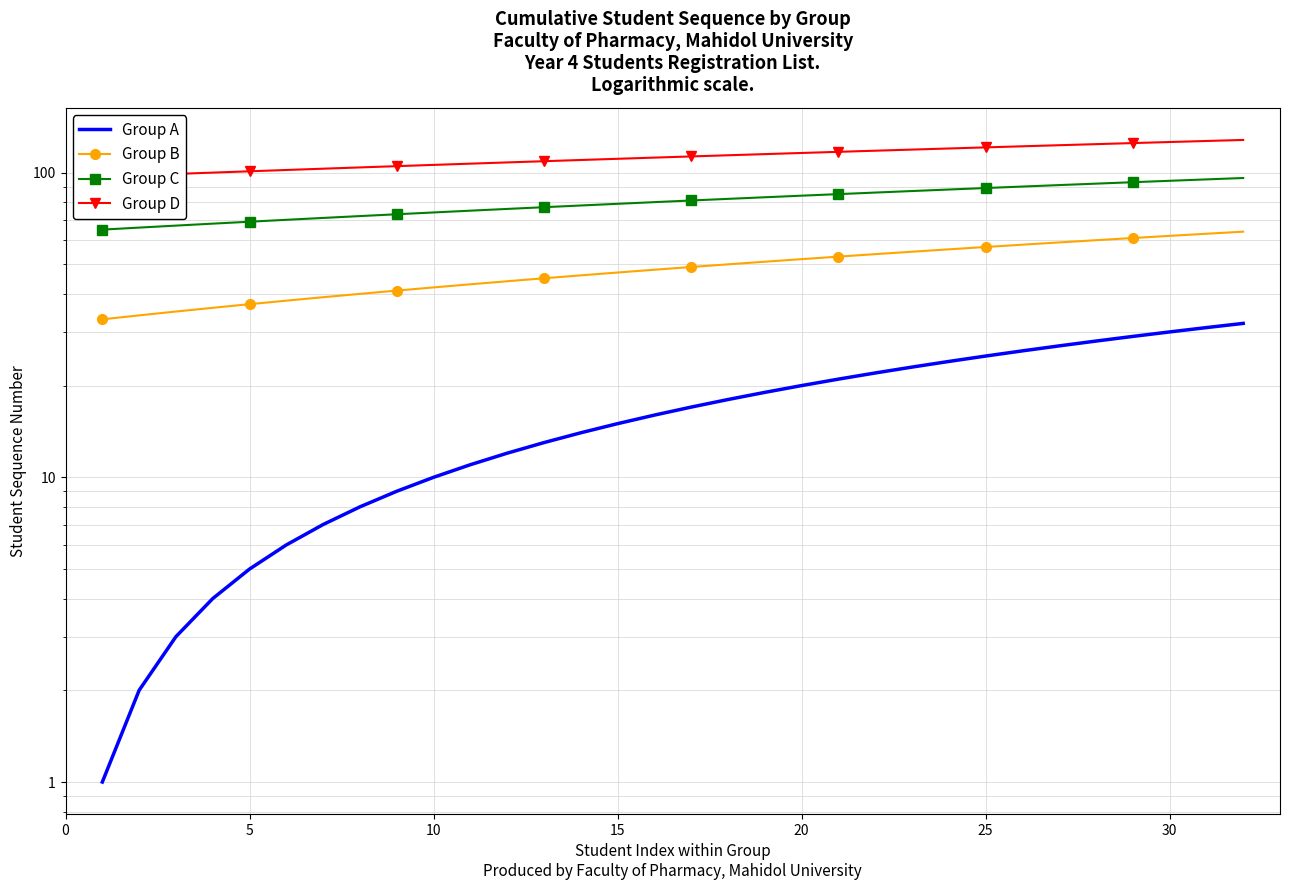

True or false: Group D and Group C intersect in this chart.

False